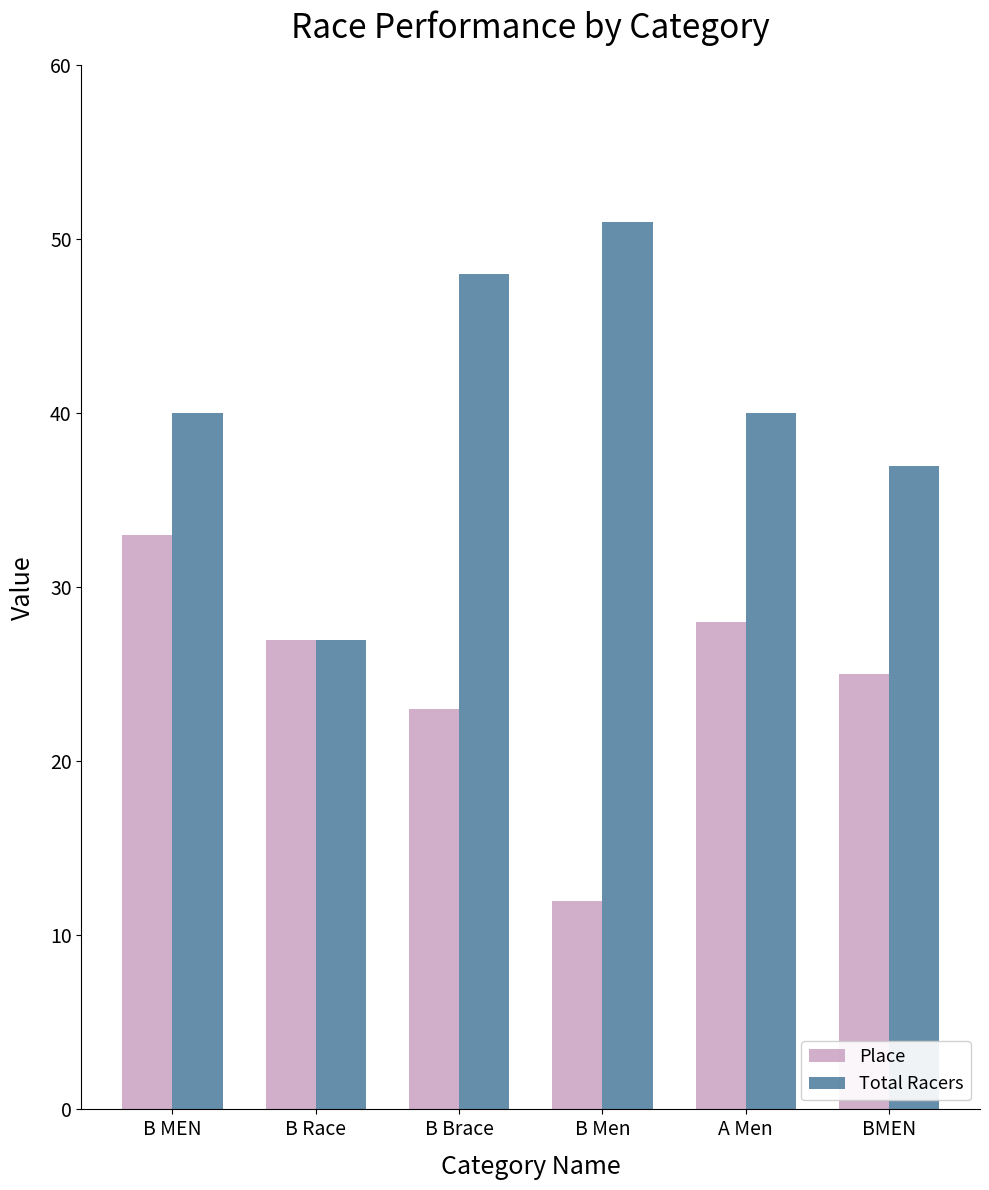

What is the lowest value of the Total Racers series?

27